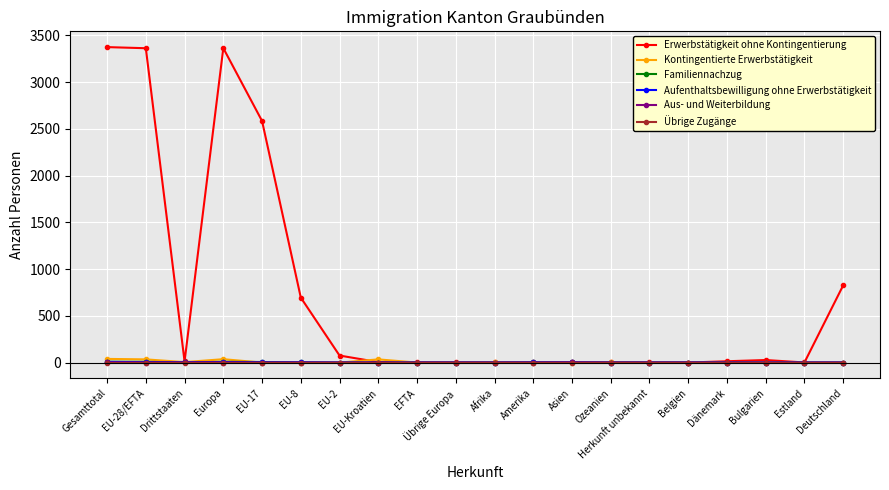

What is the label of the 4th point from the left?

Europa